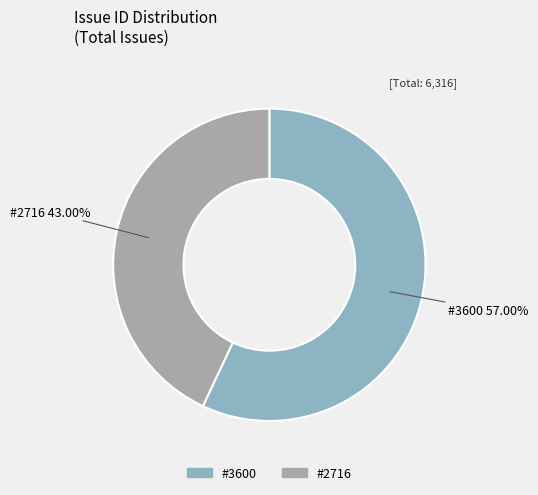

Count the number of slices in the pie.

2